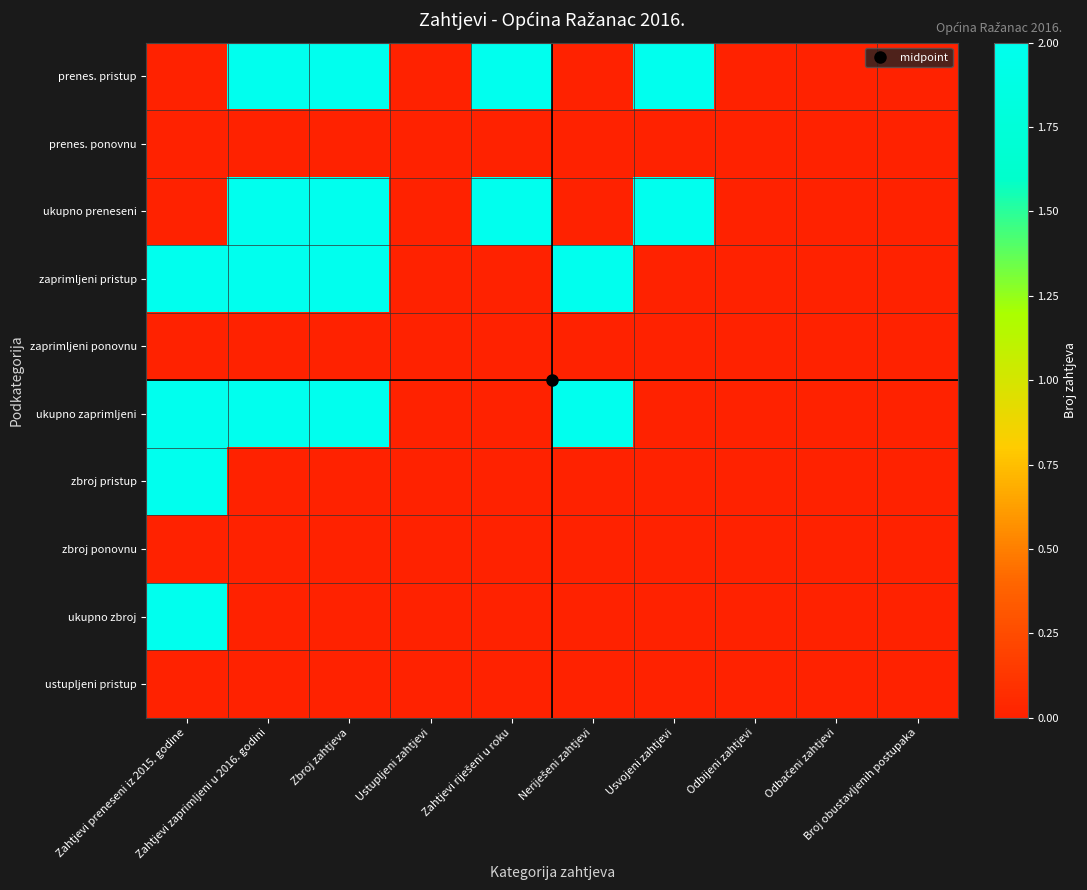

Rank the series by their maximum value, from lowest to highest.

prenes. ponovnu, zaprimljeni ponovnu, zbroj ponovnu, ustupljeni pristup, prenes. pristup, ukupno preneseni, zaprimljeni pristup, ukupno zaprimljeni, zbroj pristup, ukupno zbroj